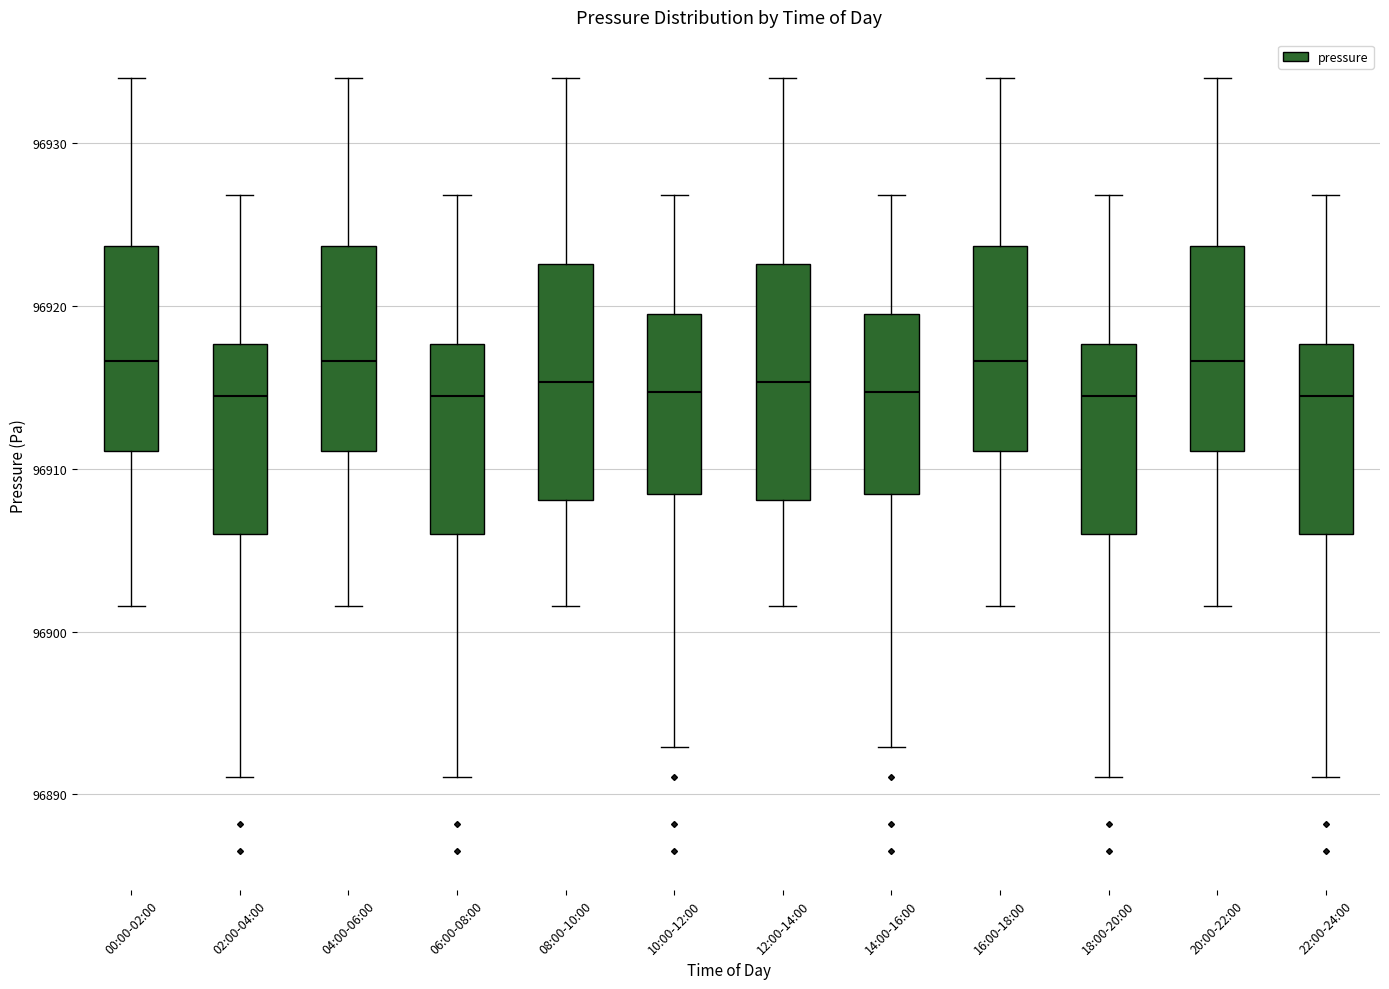

Reading left to right, transcribe this box plot: for each box, give where its median line is, the range the box spans, and where its two whiskers end, as read against the y-axis. The values are not printed on the chart, so give them approximately, as read against the axis.

00:00-02:00: median 96917, box 96911 to 96924, whiskers 96902 to 96934
02:00-04:00: median 96914, box 96906 to 96918, whiskers 96891 to 96927
04:00-06:00: median 96917, box 96911 to 96924, whiskers 96902 to 96934
06:00-08:00: median 96914, box 96906 to 96918, whiskers 96891 to 96927
08:00-10:00: median 96915, box 96908 to 96923, whiskers 96902 to 96934
10:00-12:00: median 96915, box 96908 to 96919, whiskers 96893 to 96927
12:00-14:00: median 96915, box 96908 to 96923, whiskers 96902 to 96934
14:00-16:00: median 96915, box 96908 to 96919, whiskers 96893 to 96927
16:00-18:00: median 96917, box 96911 to 96924, whiskers 96902 to 96934
18:00-20:00: median 96914, box 96906 to 96918, whiskers 96891 to 96927
20:00-22:00: median 96917, box 96911 to 96924, whiskers 96902 to 96934
22:00-24:00: median 96914, box 96906 to 96918, whiskers 96891 to 96927